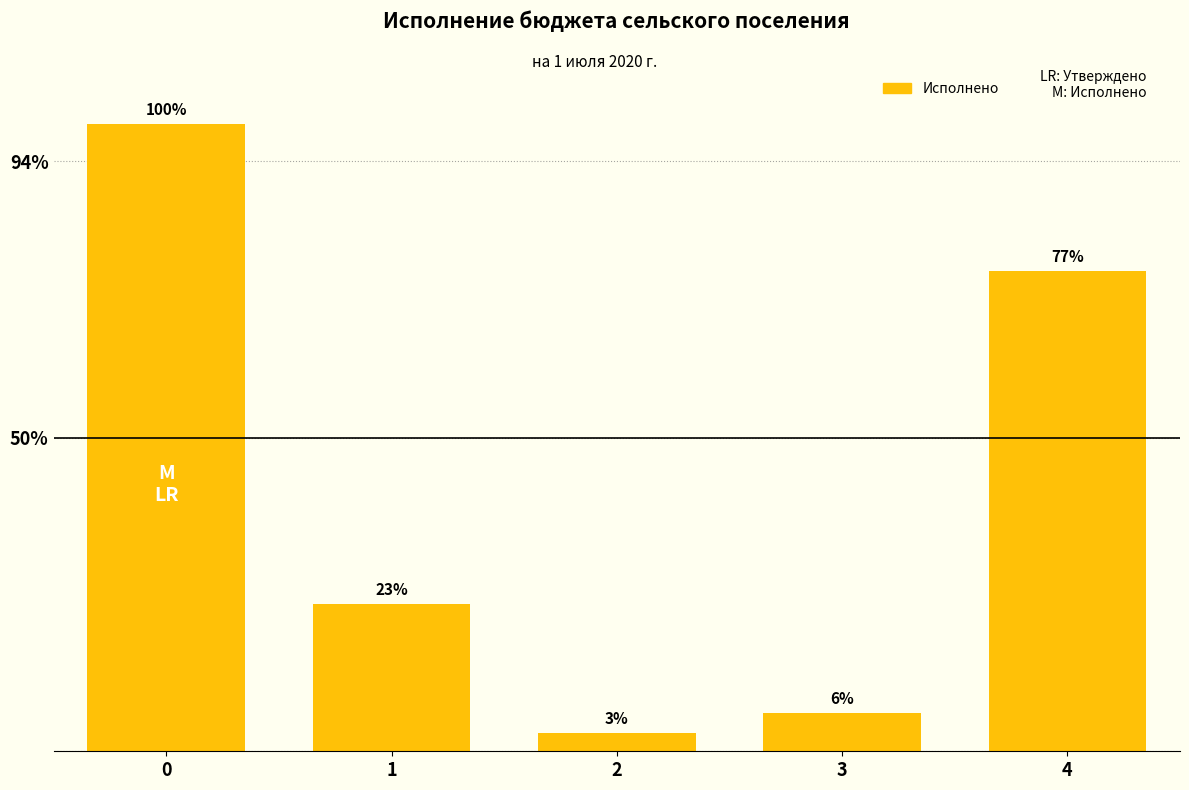

Are the bars horizontal?

No